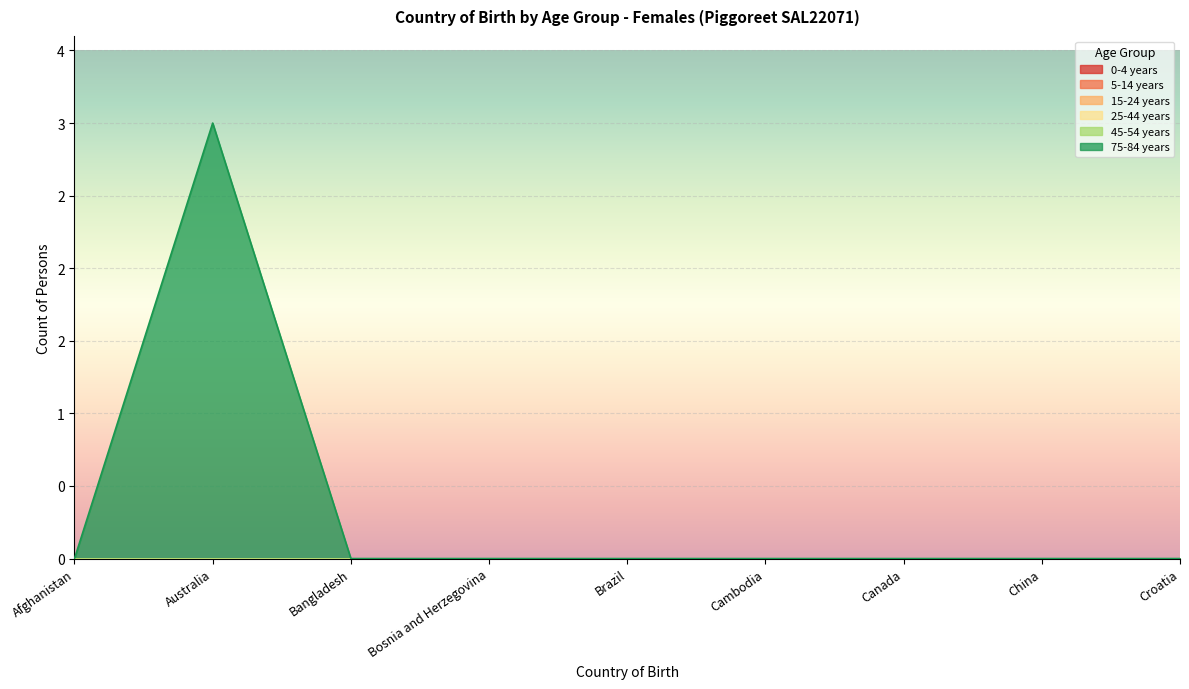

True or false: 75-84 years and 45-54 years cross at least once.

False